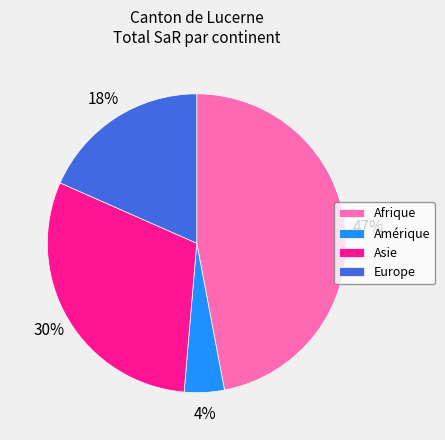

To the nearest percent, what is the difference between the largest and smallest slice percentages?

43%